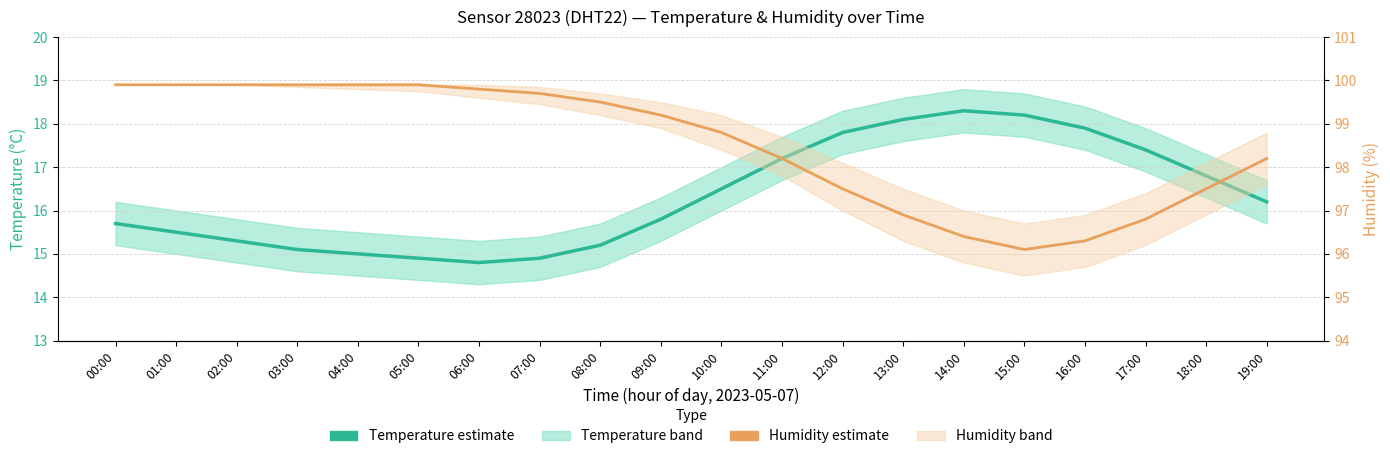

The Humidity (estimate) series shows 96.4 at 14:00. True or false?

True